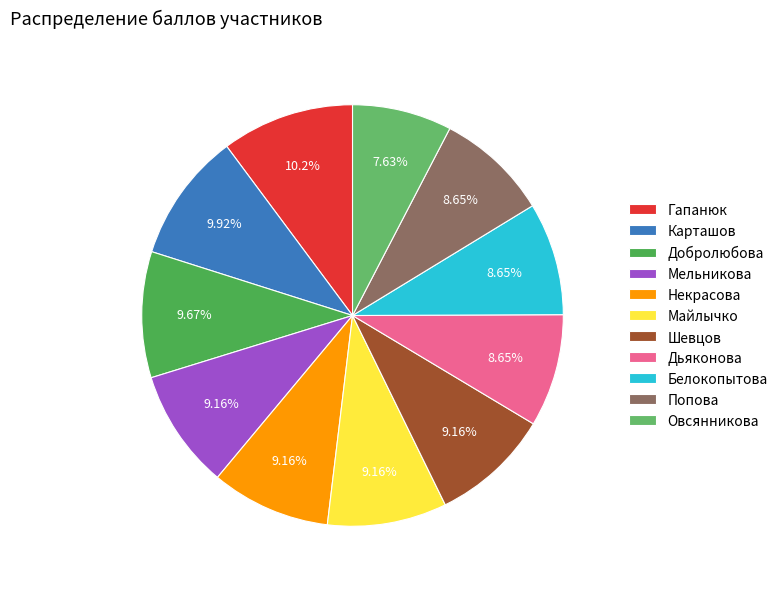

Count the number of slices in the pie.

11